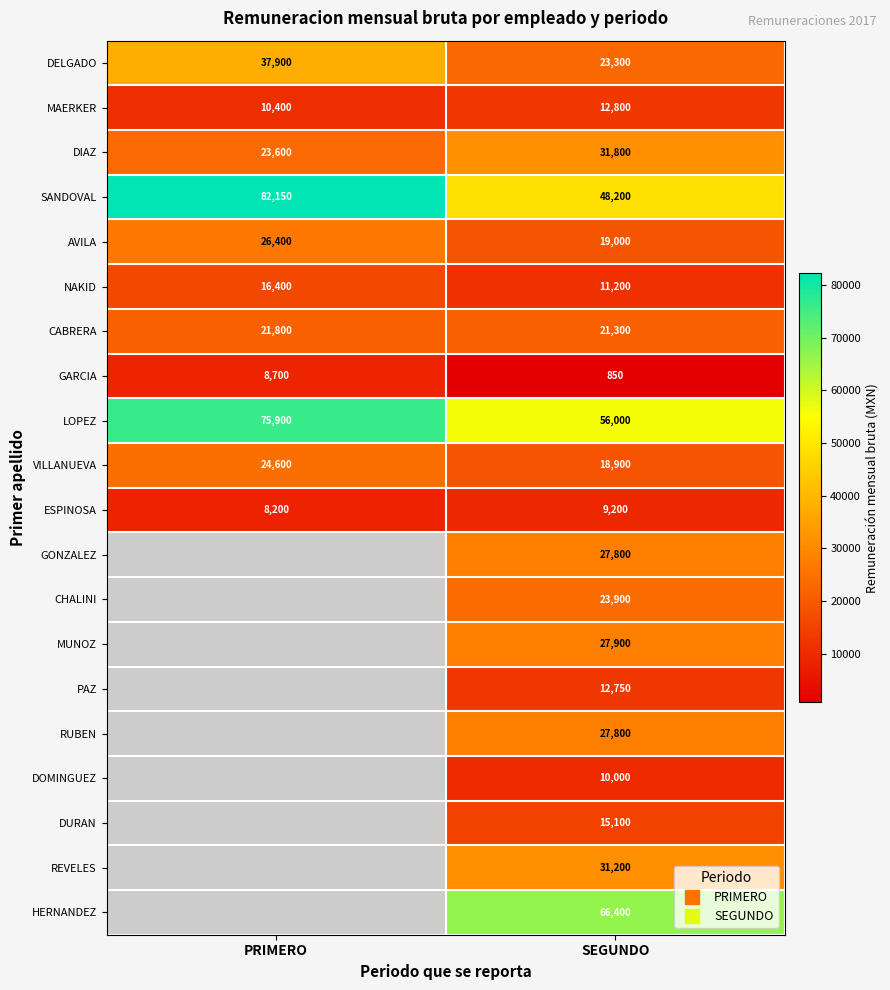

List the labels in order of AVILA value, smallest first.

SEGUNDO, PRIMERO